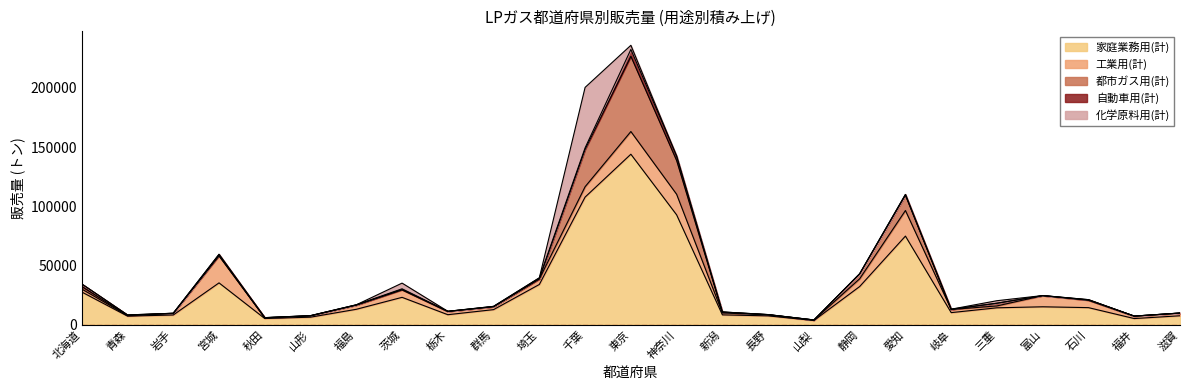

What is the label of the 4th point from the left?

宮城